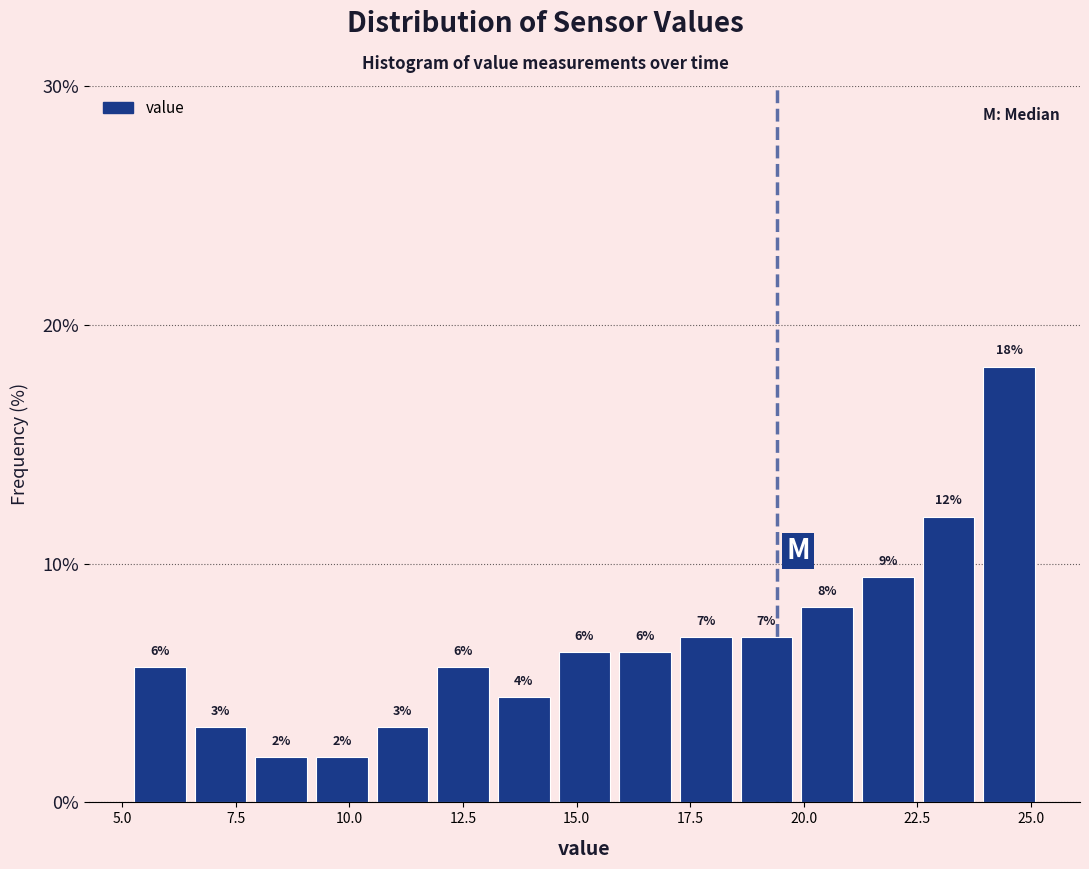

Around what value on the x-axis is the tallest bar? Give the approximate position of its centre, as read against the axis.

24.5